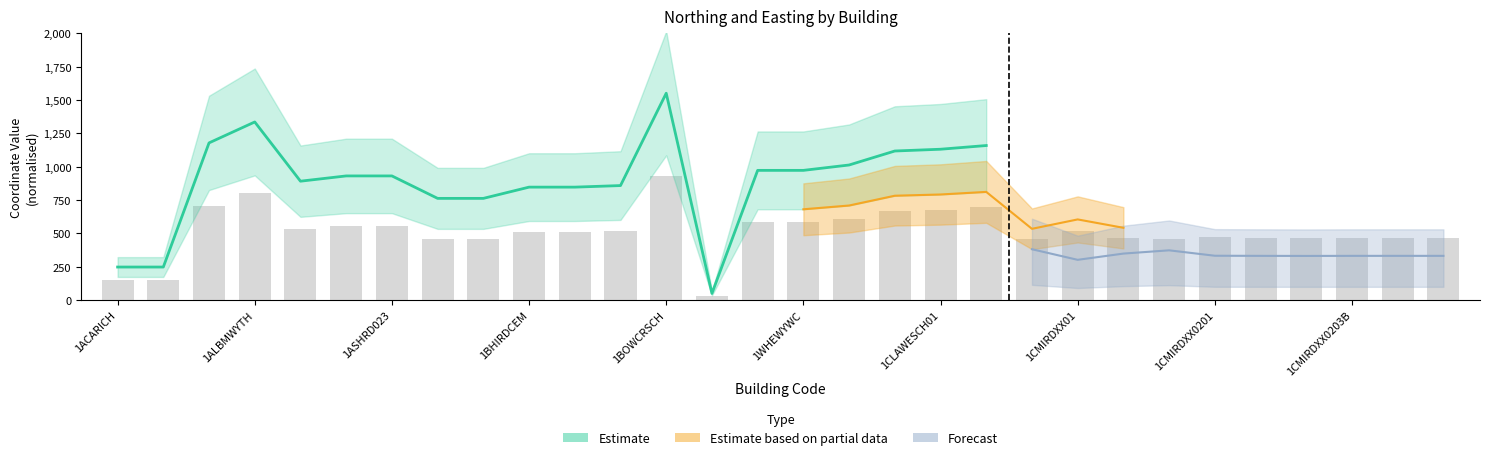

What is the ratio of the value at 1CMIRDDEPO to the value at 1ATHRDDEPO?

1.0